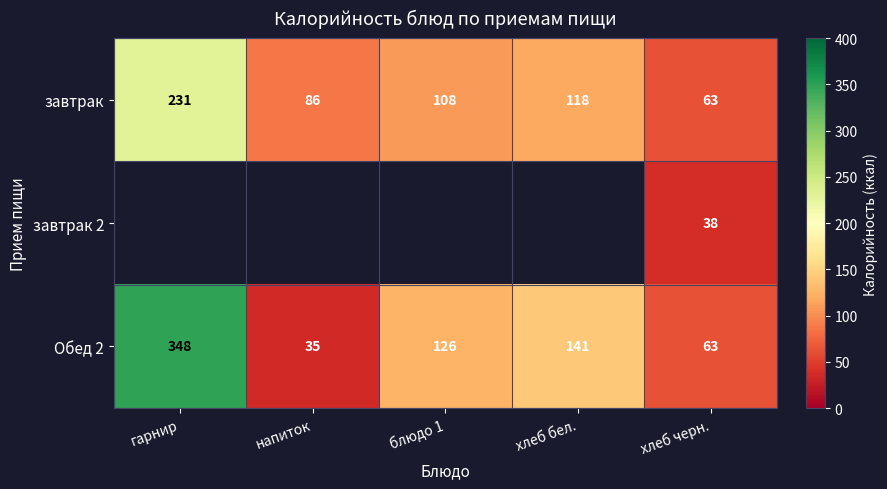

What value does the завтрак series have at хлеб бел.?

118